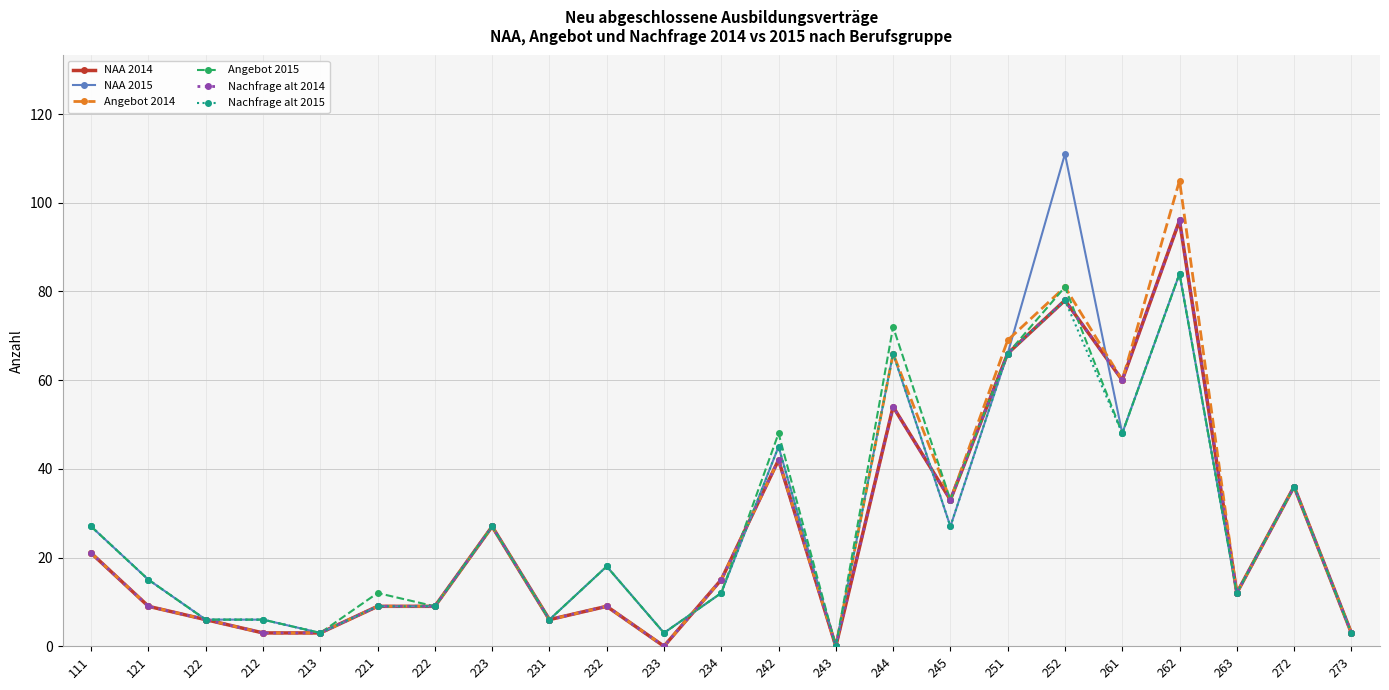

Which has a higher value, 232 or 213?

232